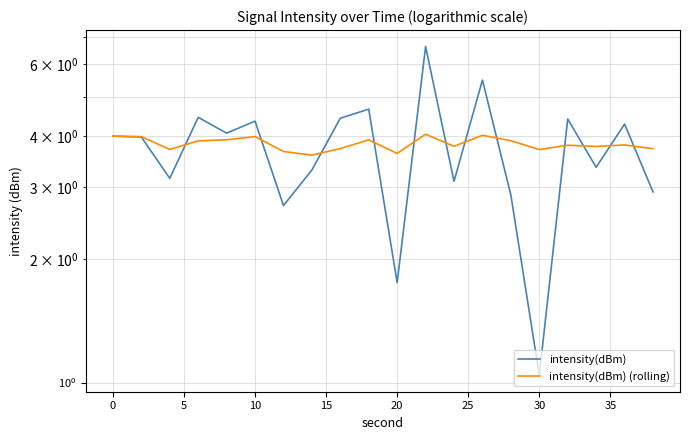

What is the value of the intensity(dBm) (rolling) point at the 2nd from the left?

4.0